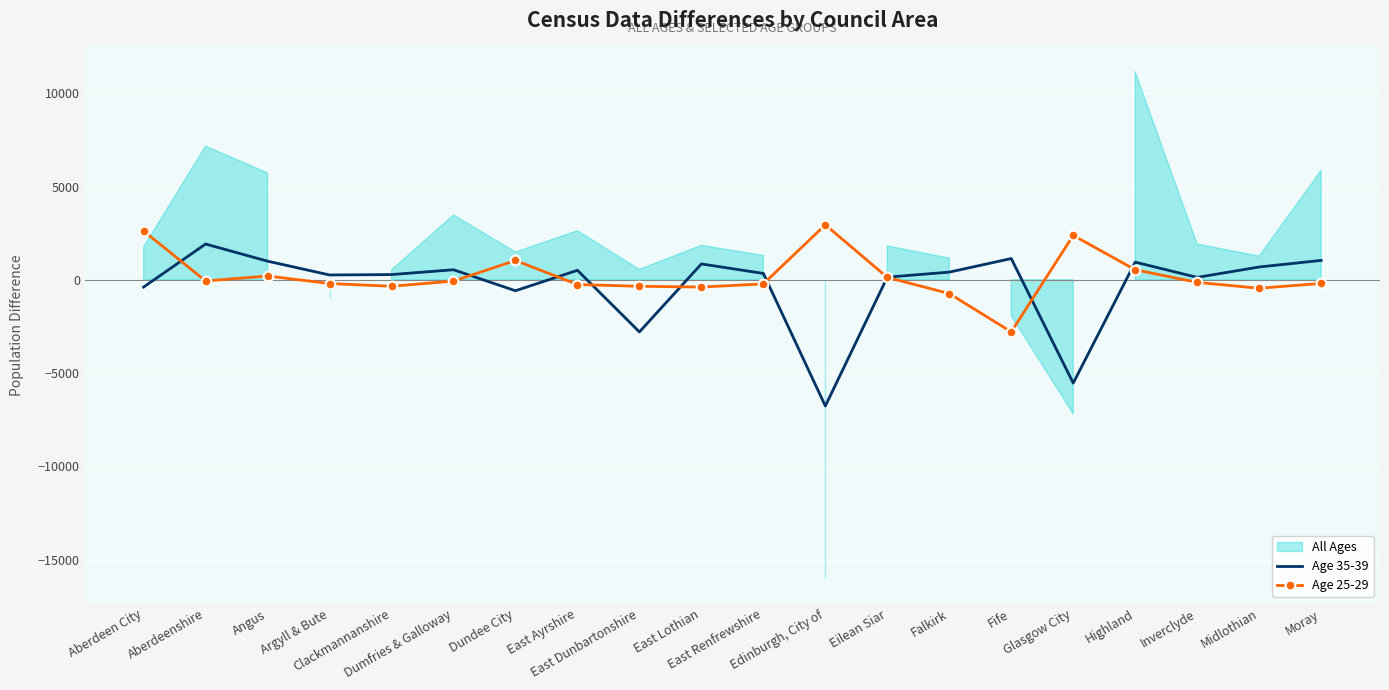

How many interior local peaks does the Age 25-29 series have?

4